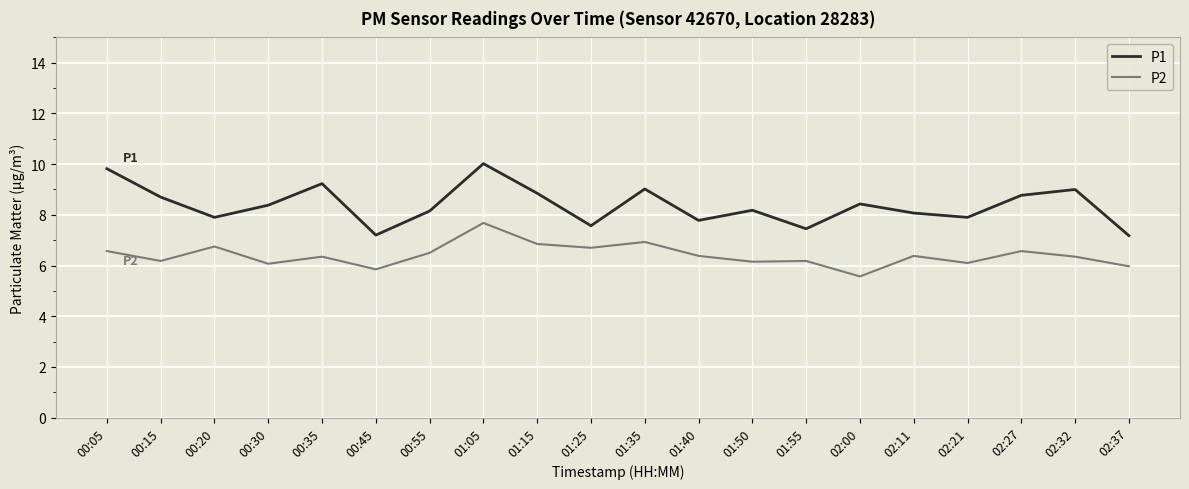

True or false: P2 and P1 cross at least once.

False